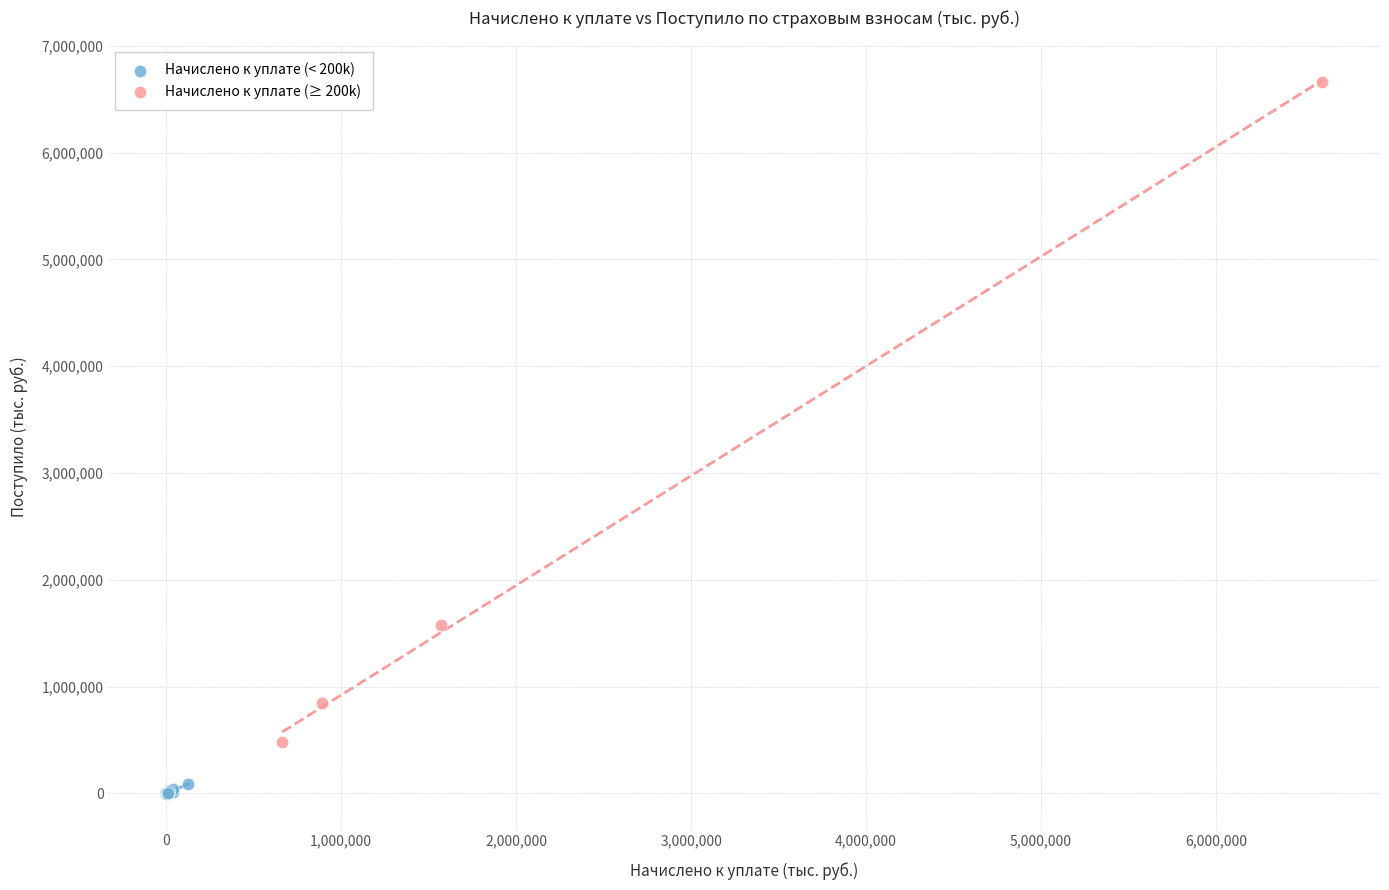

Which series has the largest Y range (max minus min)?

Начислено к уплате (≥ 200k)